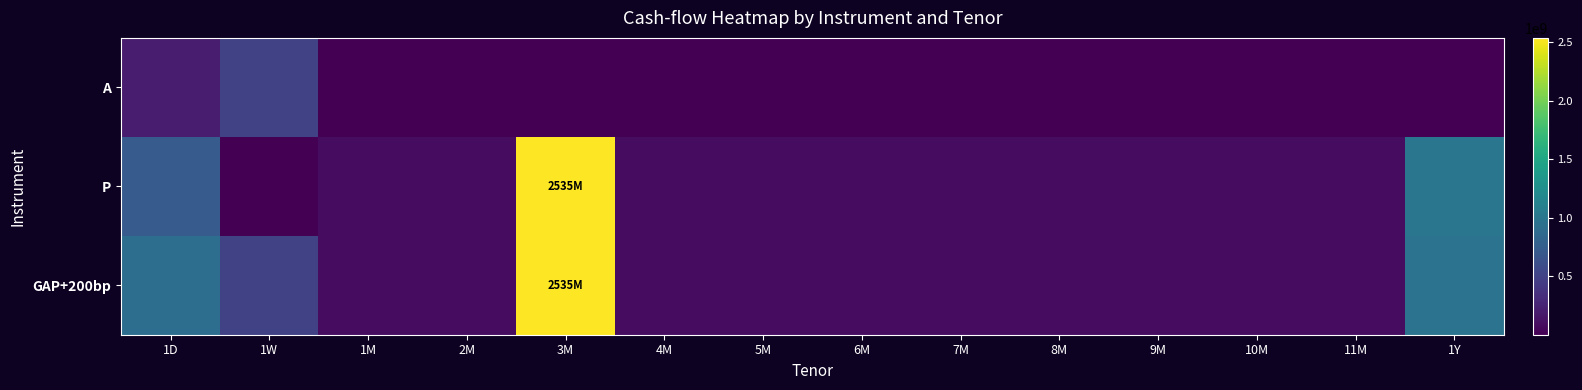

Between 4M and 9M, which series saw the biggest shift?

A